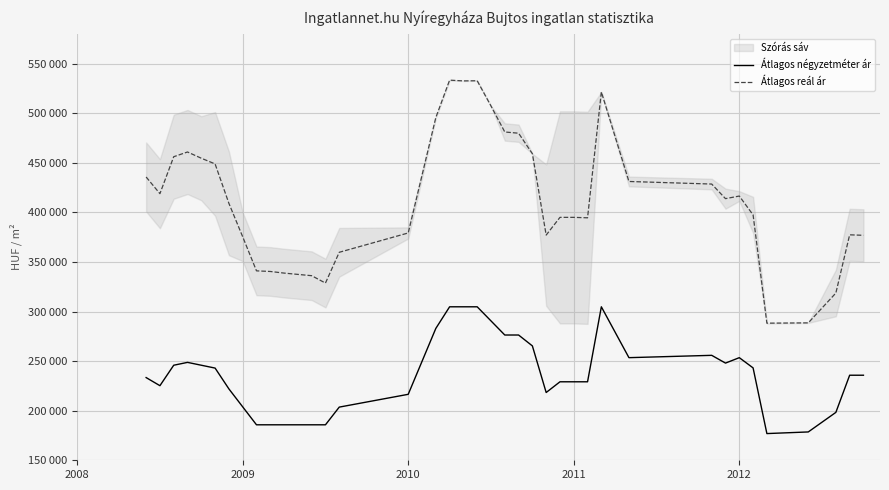

How many data points in Átlagos négyzetméter ár are less than 235765?

19